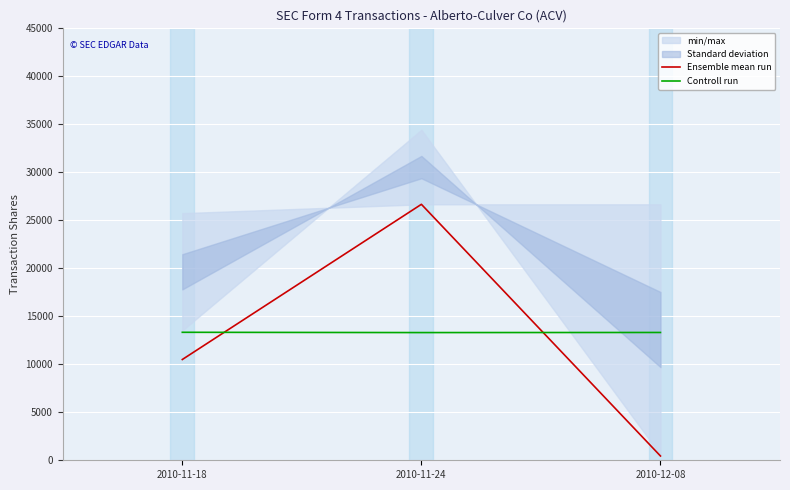

What is the label of the 2nd point from the left?

2010-11-24